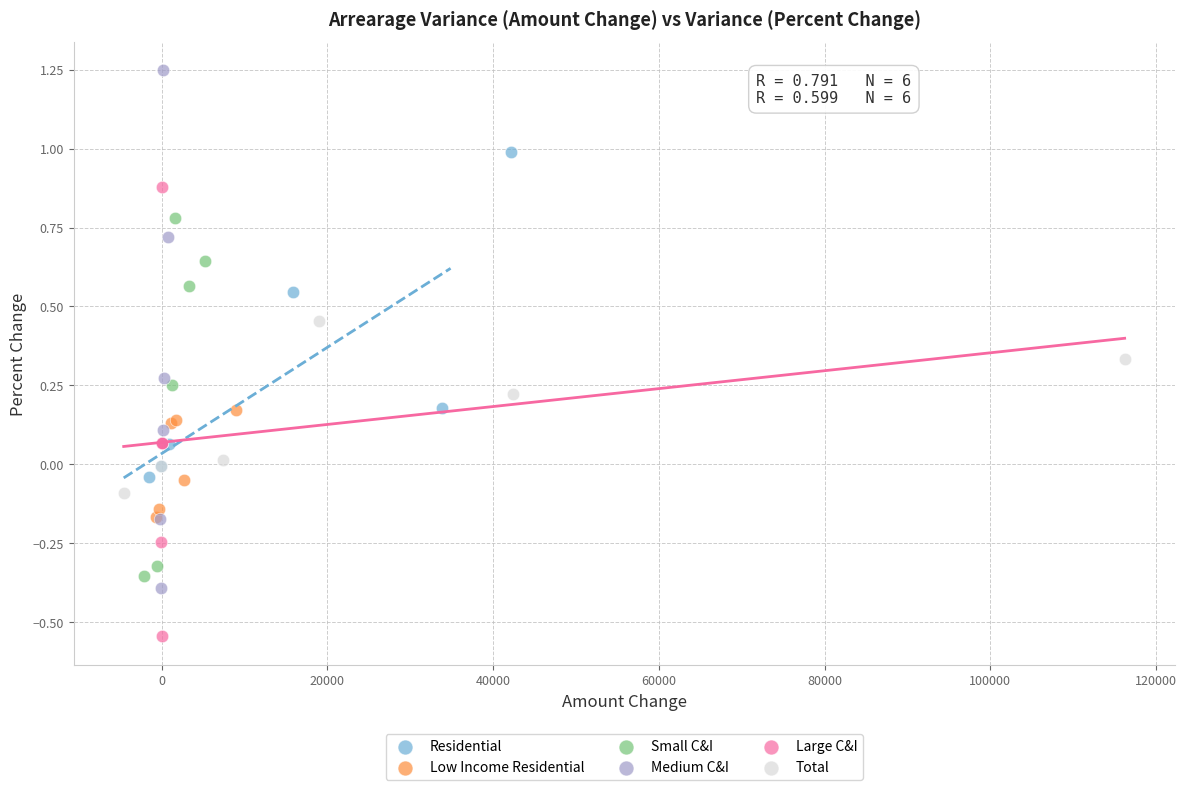

Which series has the widest spread of Y values?

Medium C&I